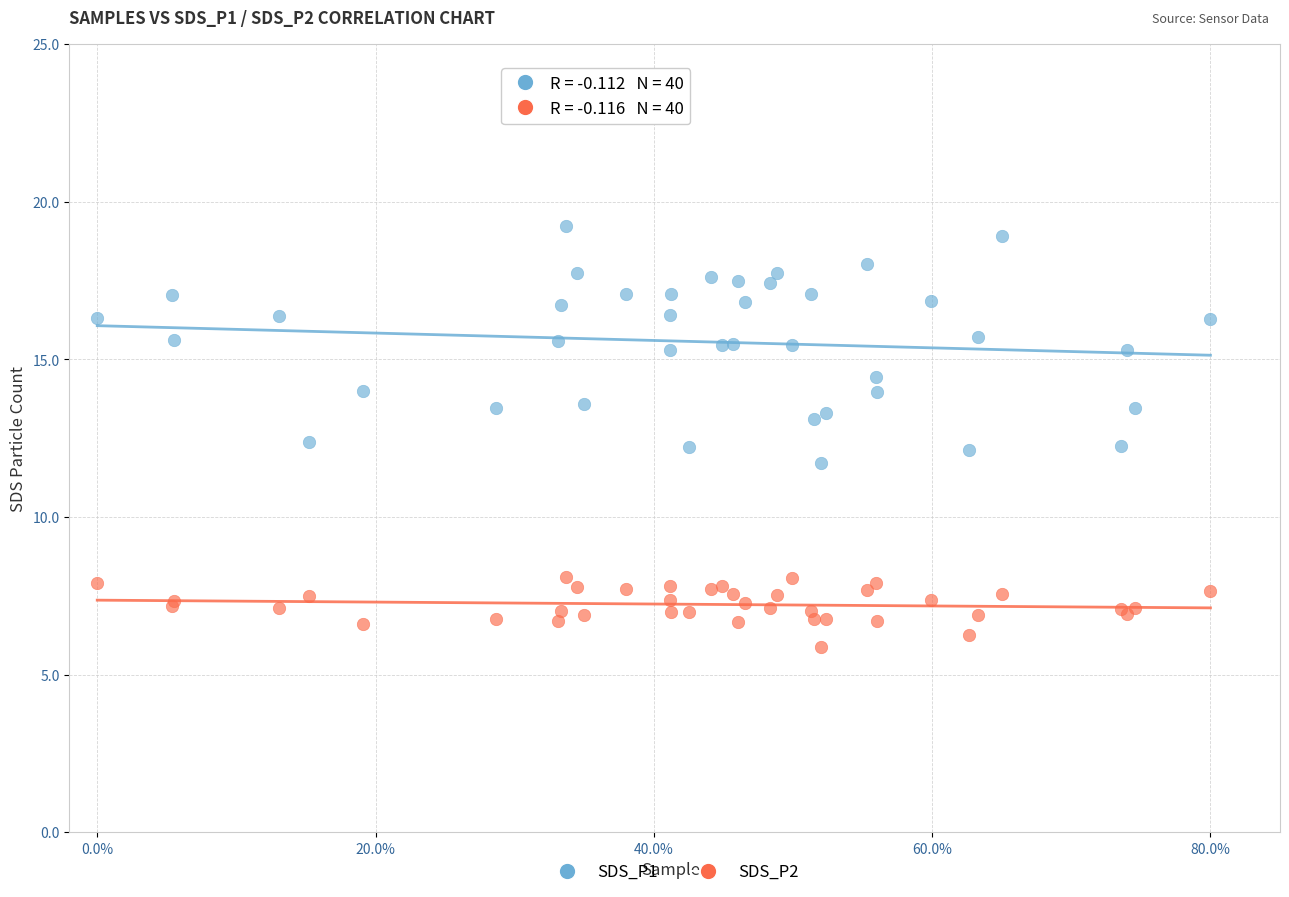

Which series contains the lowest Y value?

SDS_P2